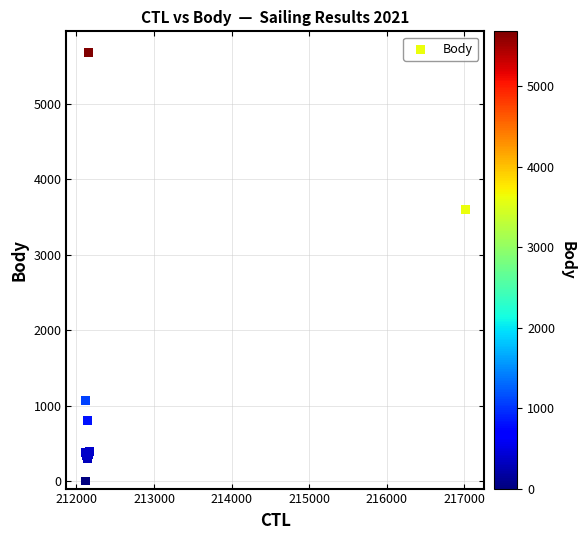

What Y value in the scatter plot is closest to 2840?

3607